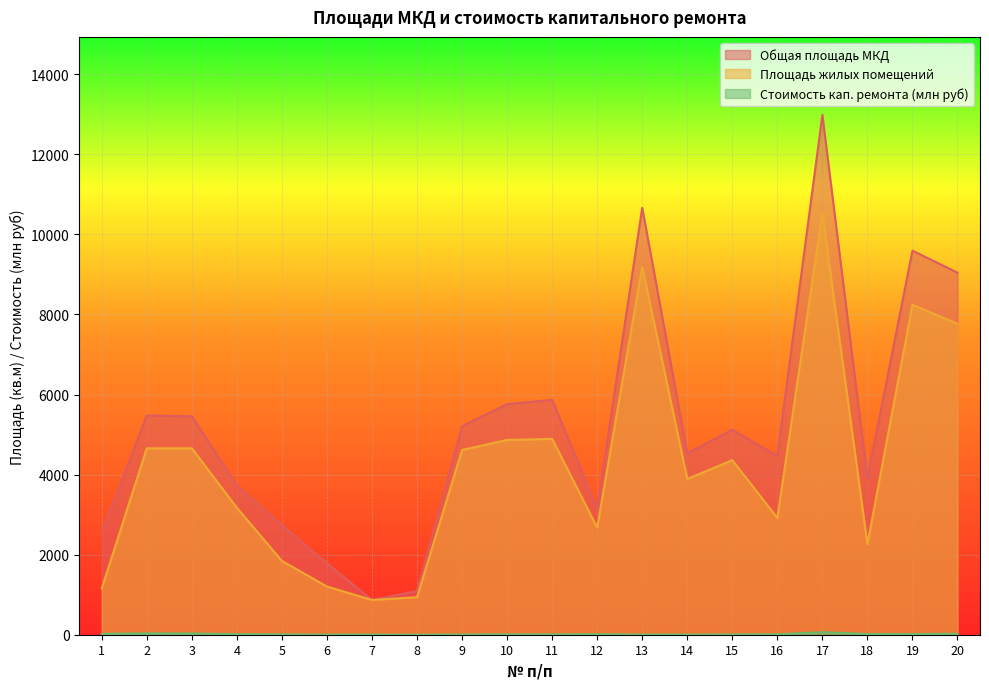

What are all the series names shown in the legend?

Общая площадь МКД, Площадь жилых помещений, Стоимость кап. ремонта (млн руб)